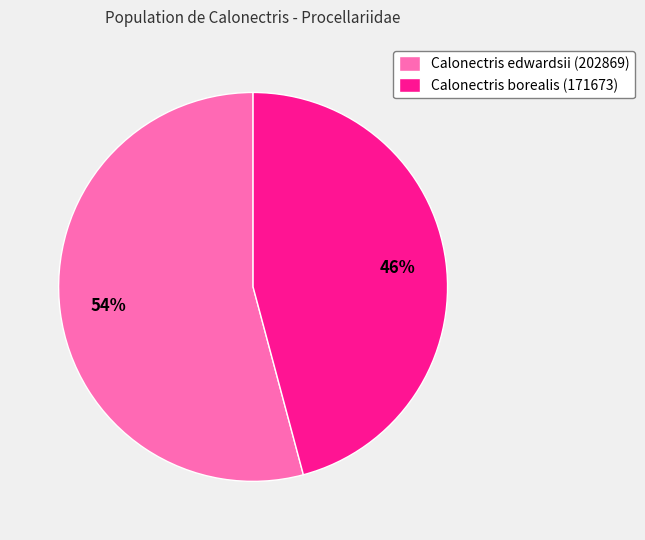

Combined, do Calonectris borealis (171673) and Calonectris edwardsii (202869) account for over 50%?

Yes